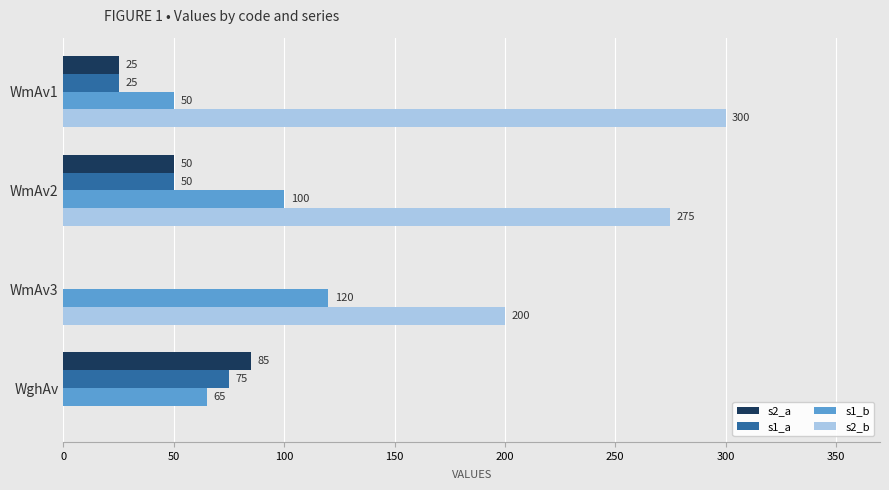

Which series has the largest total across all categories?

s2_b